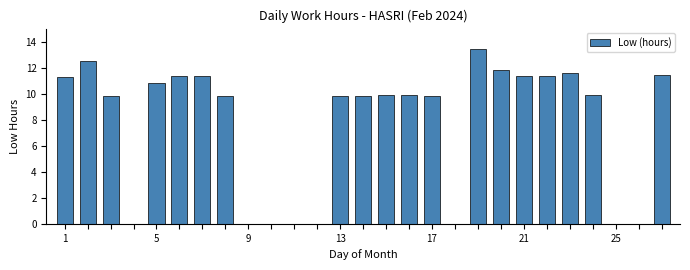

What is the greatest value displayed?

13.4